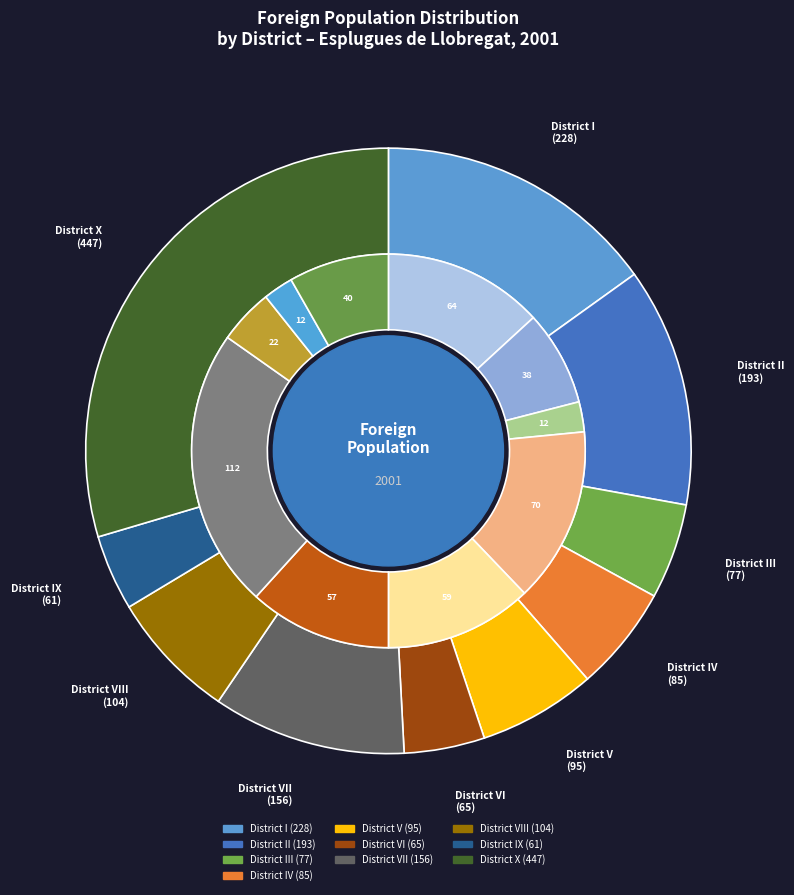

Count the number of slices in the pie.

10